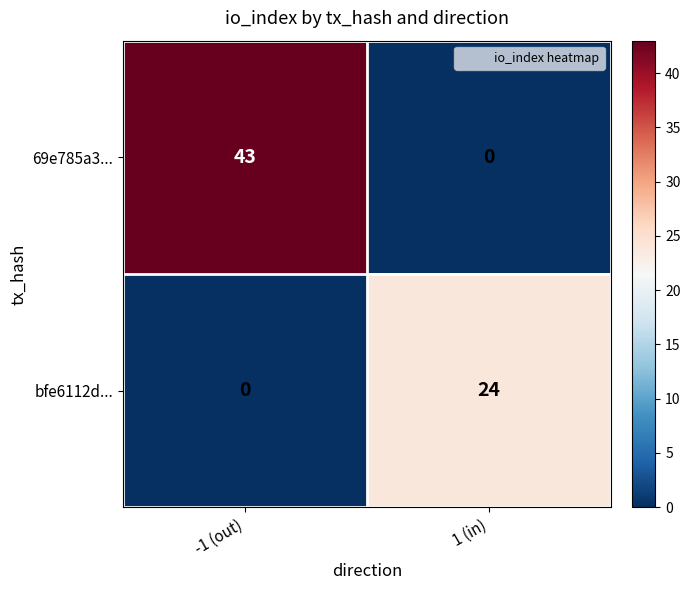

True or false: 69e785a3... has a value of 0 at 1 (in).

True